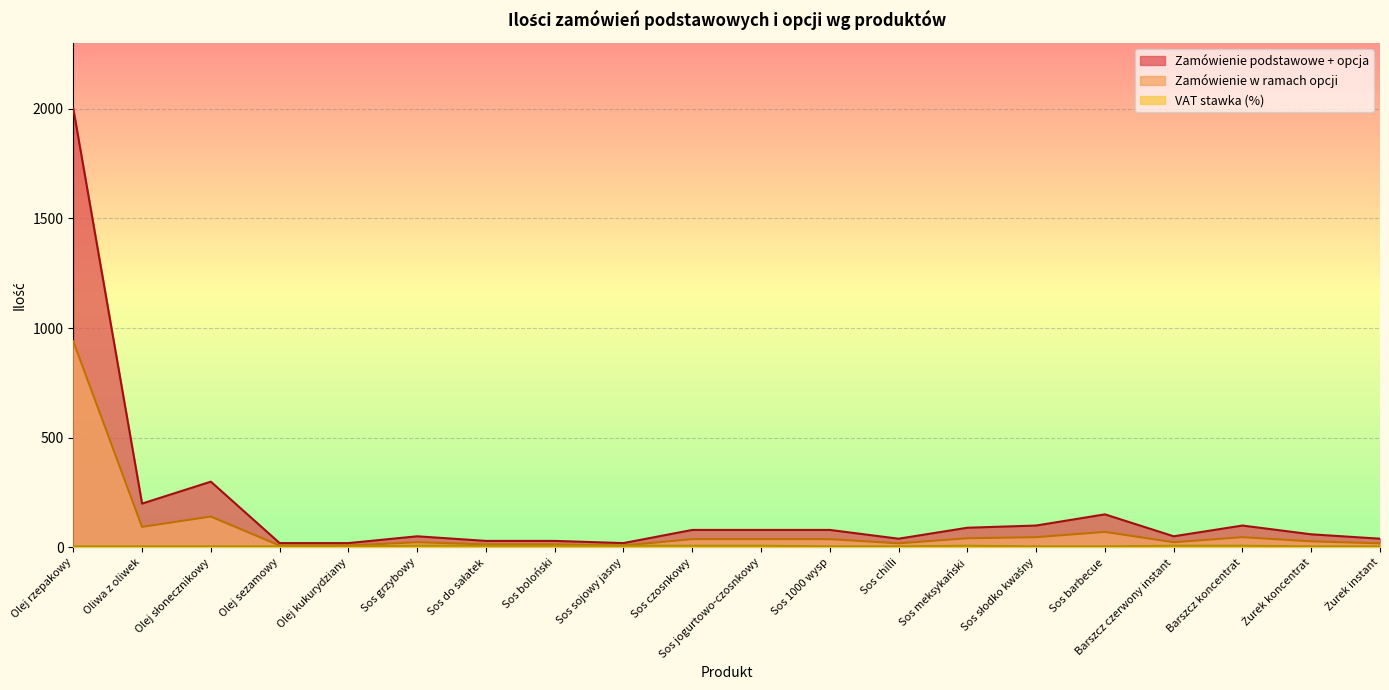

What is the value of the Zamówienie podstawowe + opcja point at the 18th from the left?

100